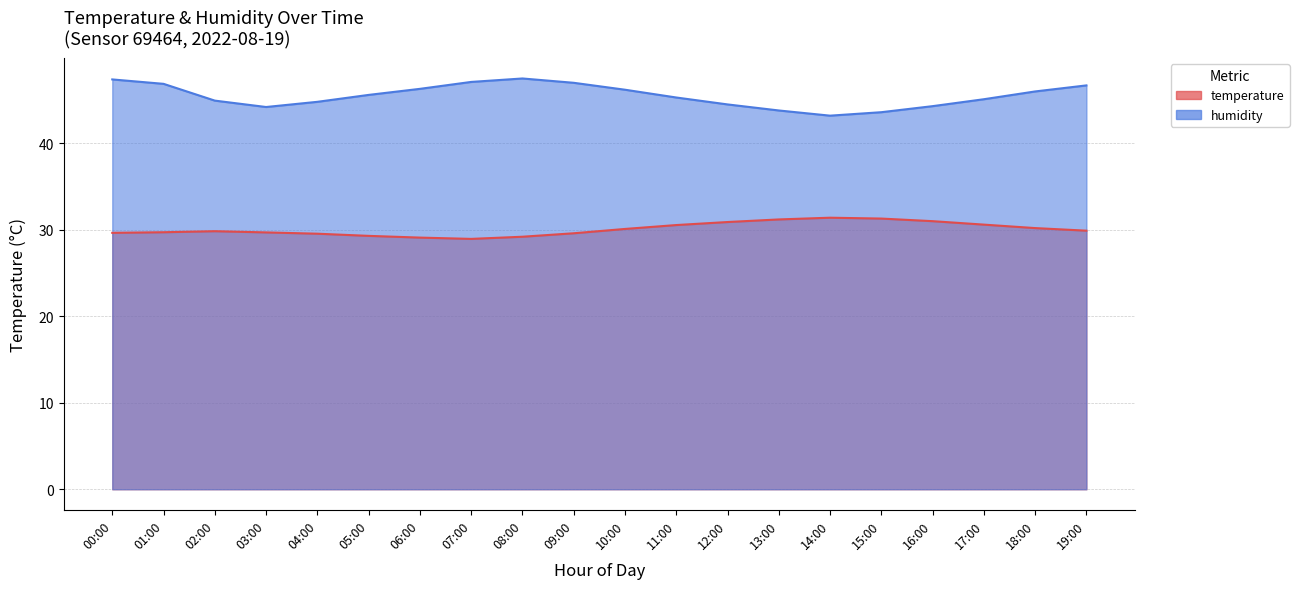

True or false: temperature and humidity cross at least once.

False